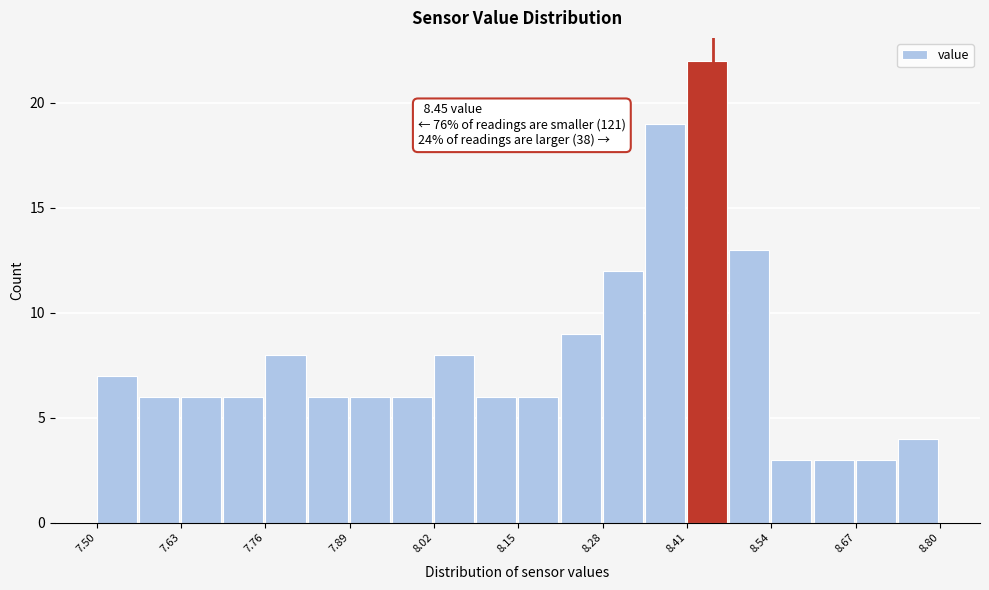

Around what value on the x-axis is the tallest bar? Give the approximate position of its centre, as read against the axis.

8.44